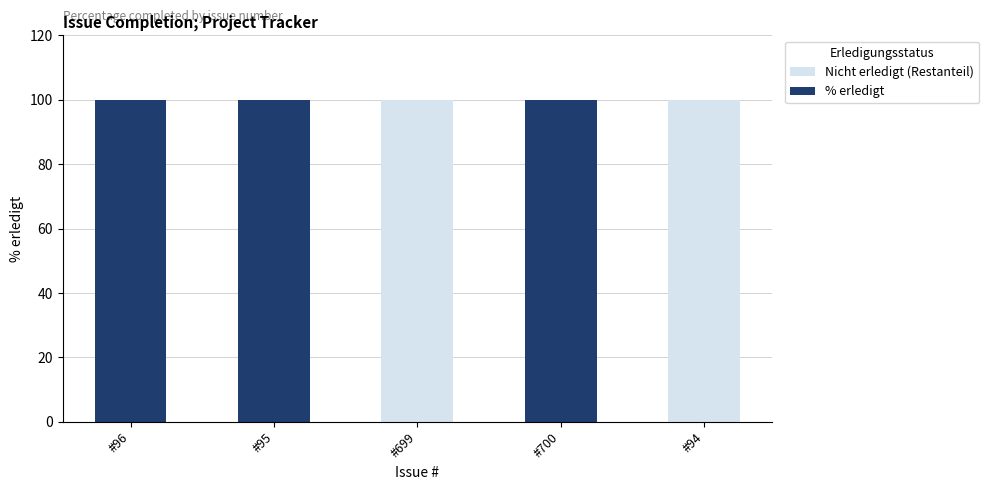

Reading right to left, what are all the values shown in this chart?

Nicht erledigt (Restanteil): #94=100	#700=100	#699=100	#95=100	#96=100
% erledigt: #94=0	#700=100	#699=0	#95=100	#96=100